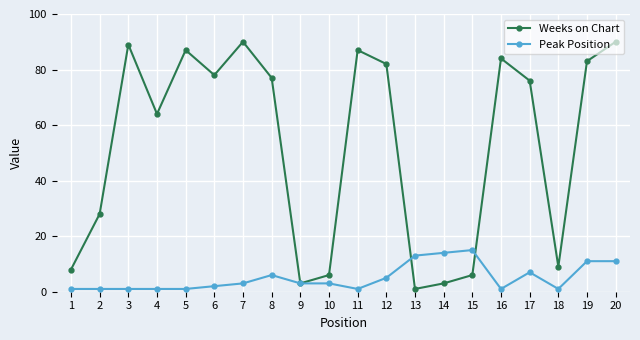

What is the value of the Peak Position point at the 15th from the left?

15